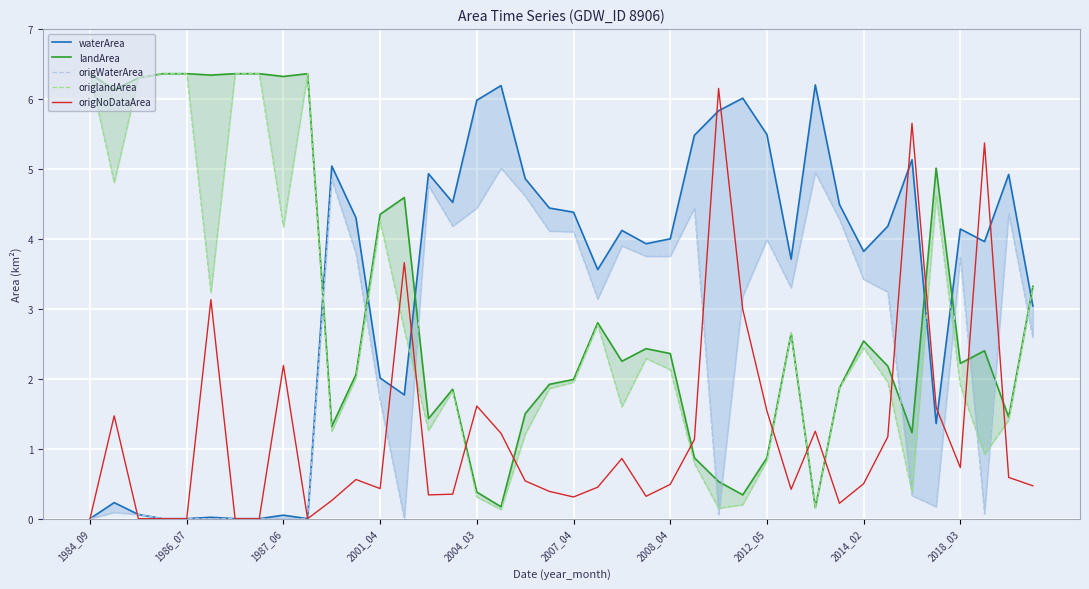

How many lines are shown in the chart?

5